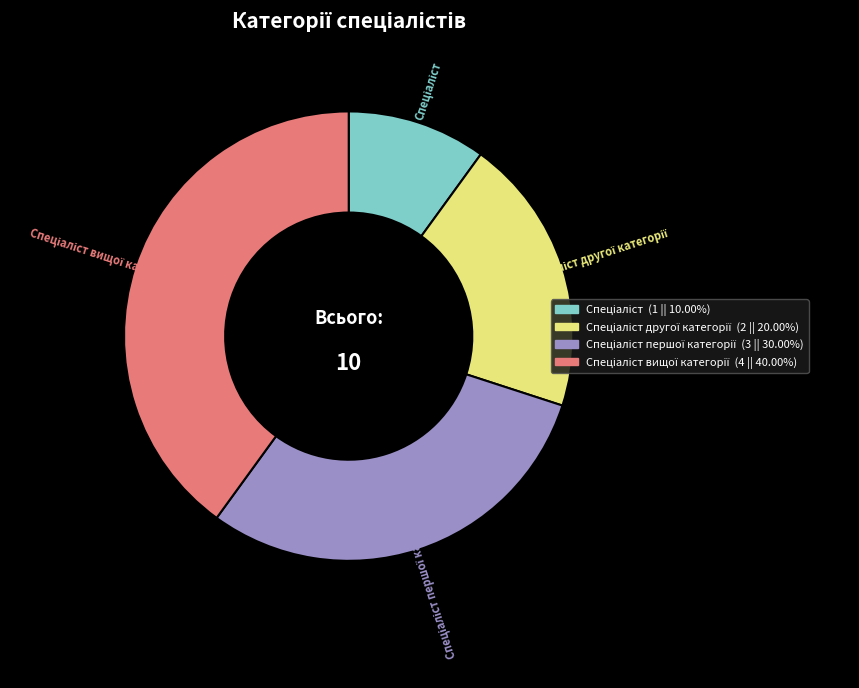

Does any single category account for the majority?

No